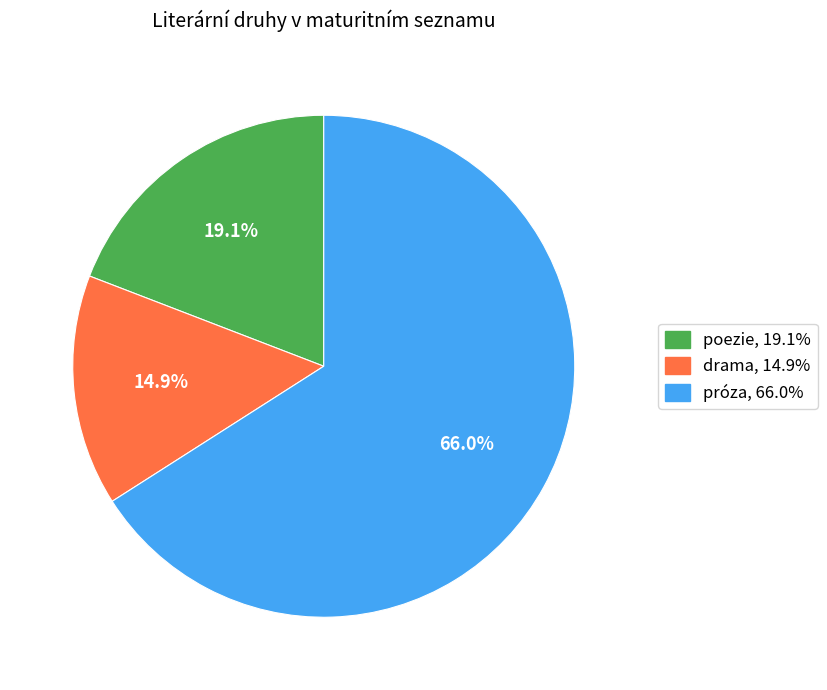

What is the smallest slice in the pie chart?

drama